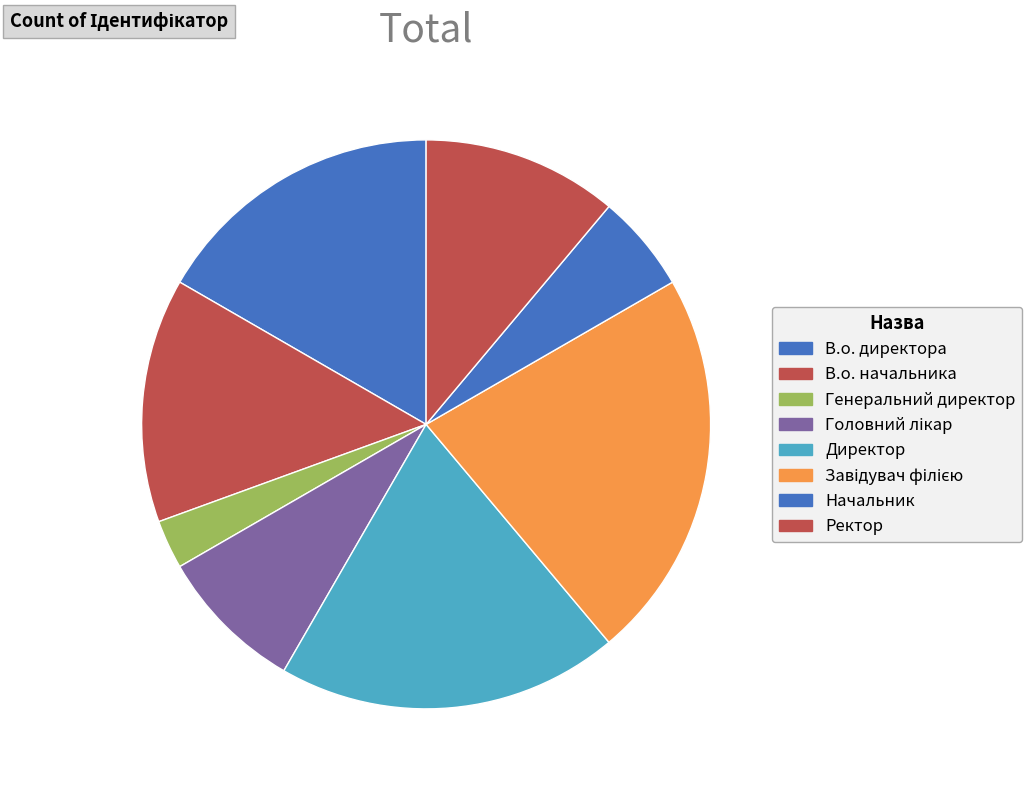

The Начальник slice represents 6% of the pie. True or false?

True